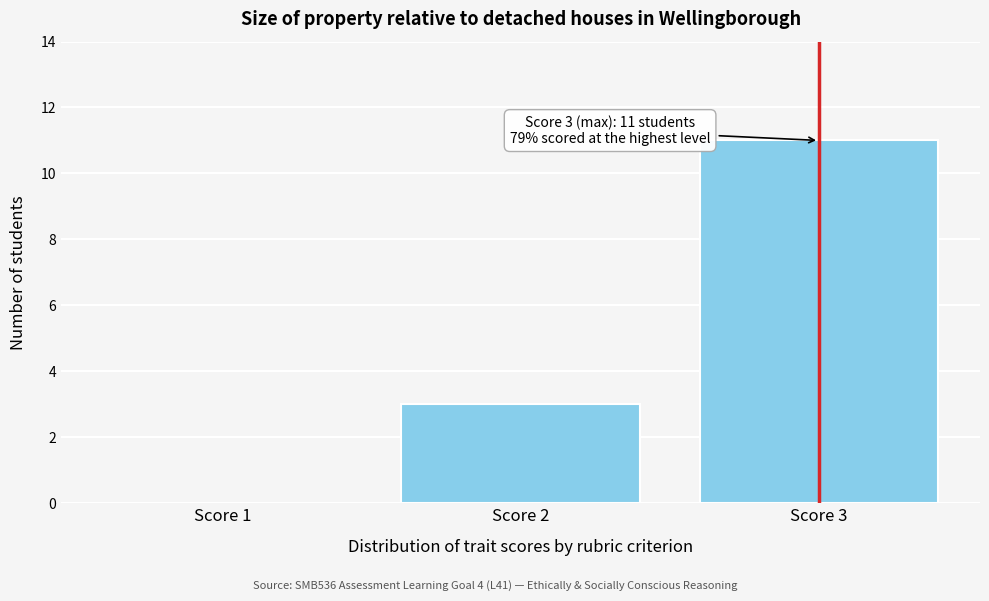

Reading left to right, extract all data points from this chart.

Score 1=0	Score 2=3	Score 3=11